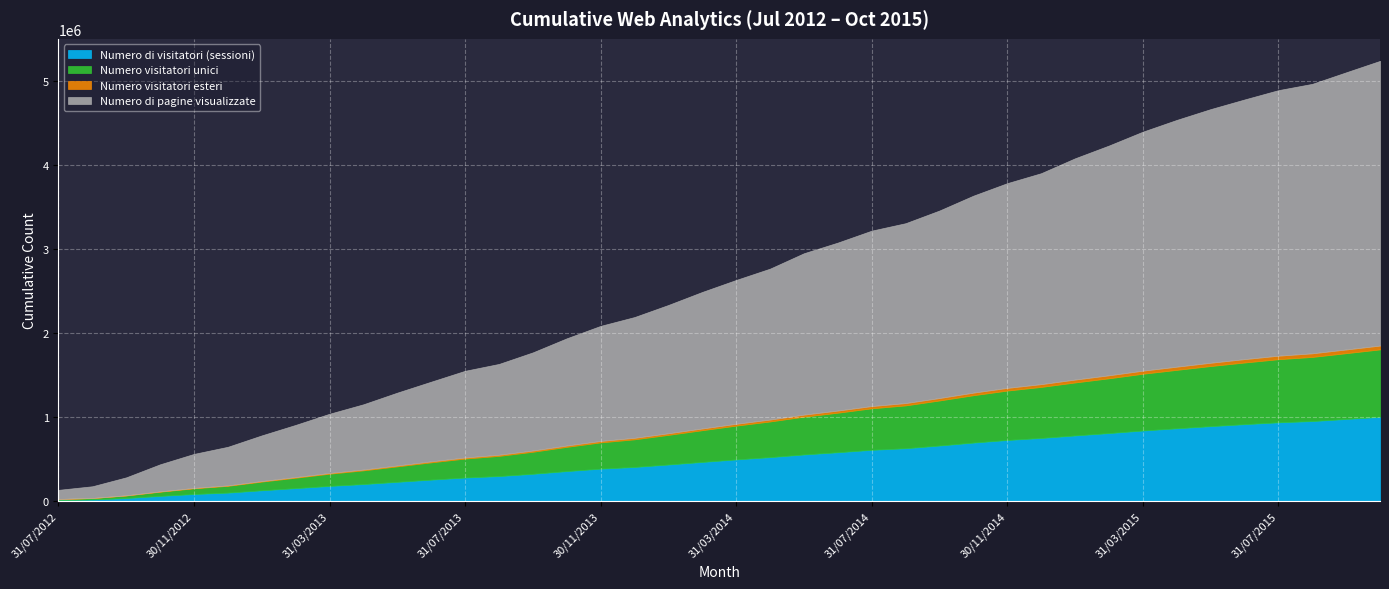

Reading right to left, extract all data points from this chart.

Numero di visitatori (sessioni): 1004920	979471	954630	939785	917666	894157	868375	842157	811642	783552	753596	729417	698543	663586	631267	612347	583562	557230	525393	498201	468250	437685	408529	388348	359145	327125	300110	282722	257770	231478	204994	182852	156372	130872	103056	86602	63895	38813	21514	14927
Numero visitatori unici: 802554	782750	763049	750965	733640	715166	695305	675348	651817	630321	607083	587928	563502	536007	509634	493926	470557	449550	424273	402247	377662	352688	328705	312412	288518	262092	239949	225589	205409	183966	162896	145120	123961	103252	80714	67681	50107	30048	16331	11369
Numero visitatori esteri: 45539	44209	42949	41674	40332	39129	37881	36816	35619	34471	33168	32000	30746	29123	27716	26726	25493	24307	22875	21571	20291	18900	17777	16938	15784	14628	13621	12728	11777	10745	9689	8741	7659	6563	5403	4686	3686	2332	1517	1074
Numero di pagine visualizzate: 3388148	3298412	3206947	3160245	3089981	3018513	2936899	2844059	2734480	2633347	2510674	2436607	2344285	2231711	2140882	2087871	1999211	1920926	1796156	1712097	1625298	1527250	1437590	1369903	1276068	1168317	1080969	1031890	948570	866960	776791	705167	621187	543553	459490	405086	322537	213844	139432	108734